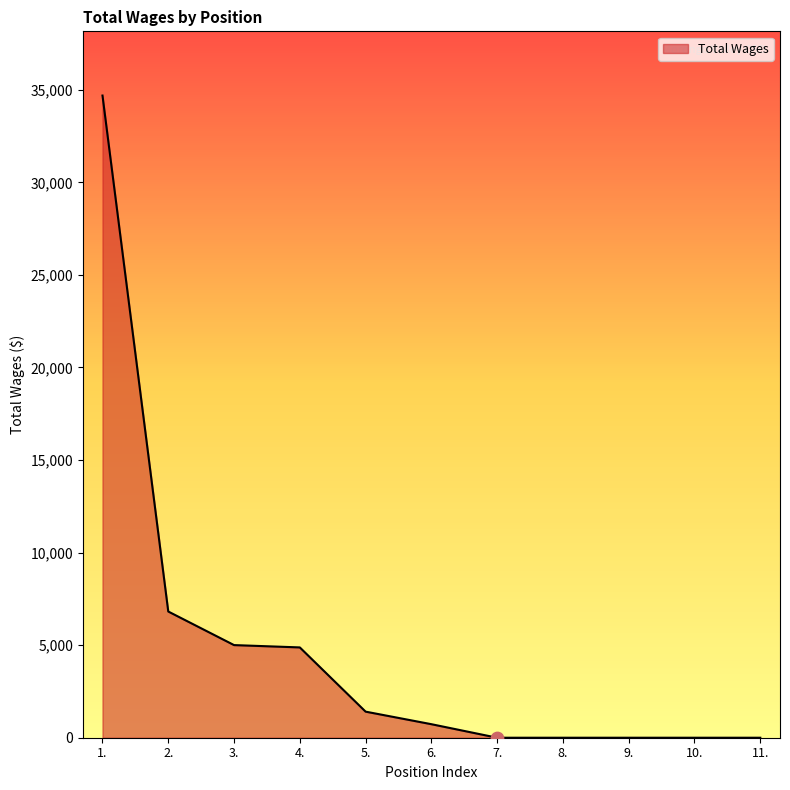

What is the change in value from 1. to 3.?

-29685